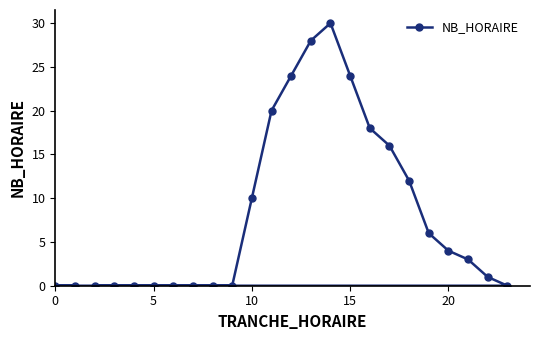

What is the average value?

8